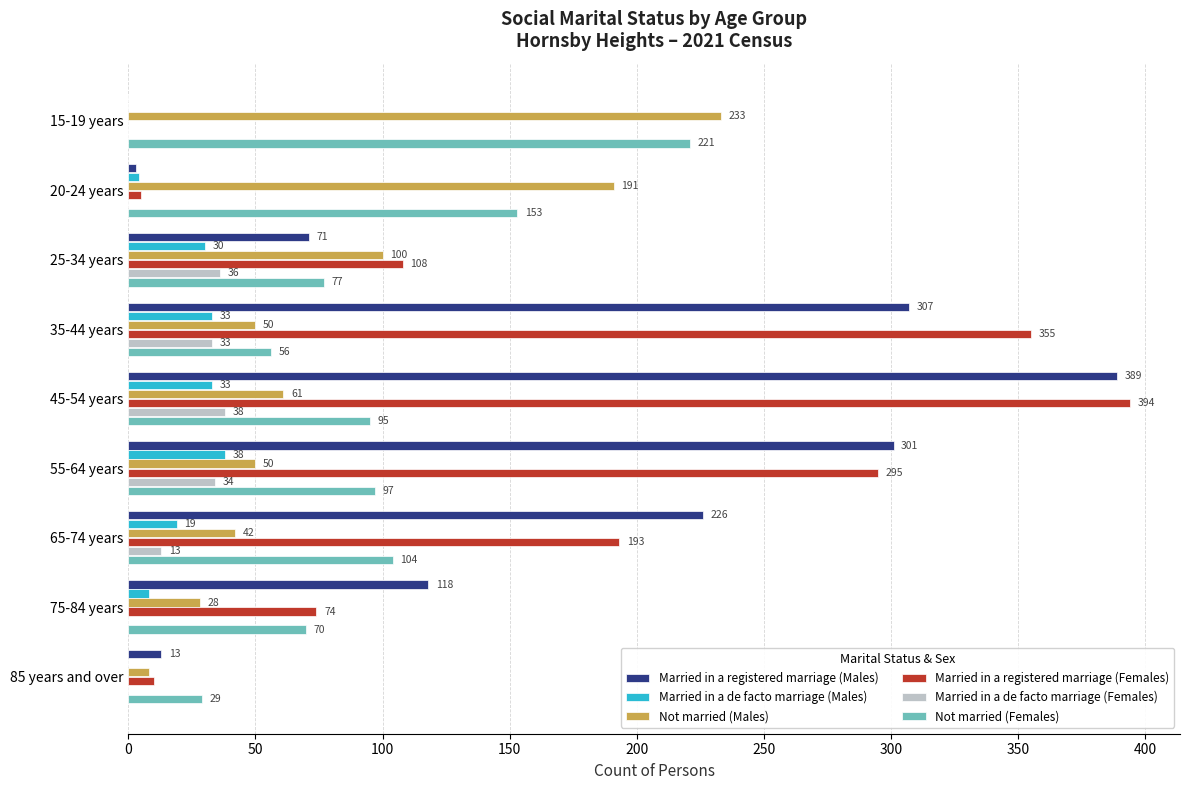

The value of Married in a de facto marriage (Females) at 25-34 years is 13. True or false?

False